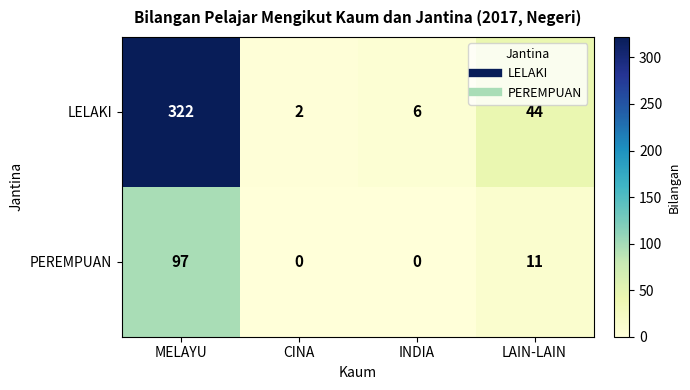

Reading right to left, what are all the values shown in this chart?

LELAKI: 44	6	2	322
PEREMPUAN: 11	0	0	97